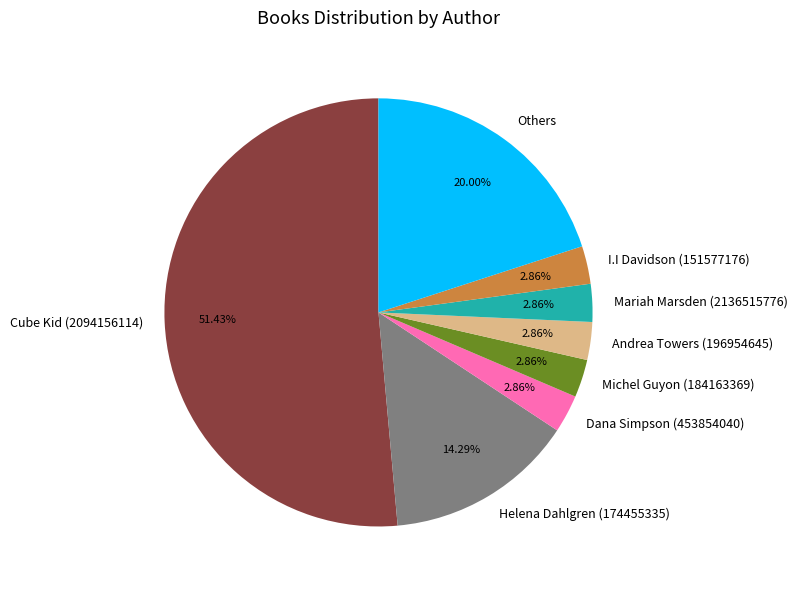

Approximately how many times larger is the value at I.I Davidson (151577176) compared to Michel Guyon (184163369)?

1.0